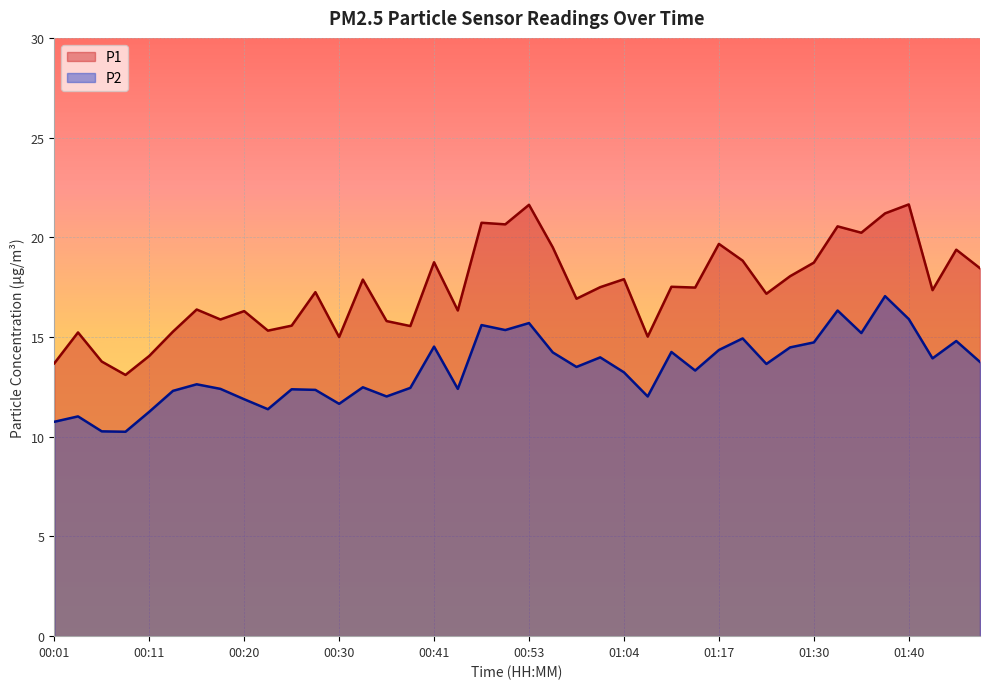

True or false: P1 and P2 intersect in this chart.

False